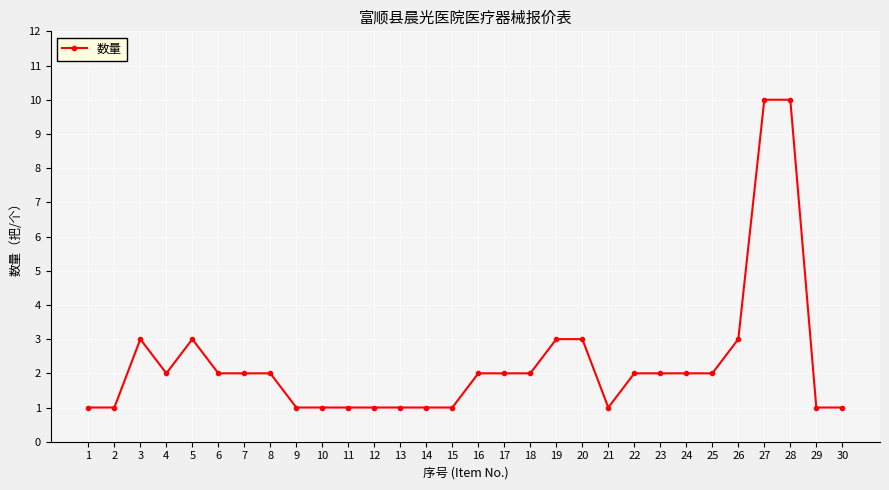

What is the sum of all values?

69